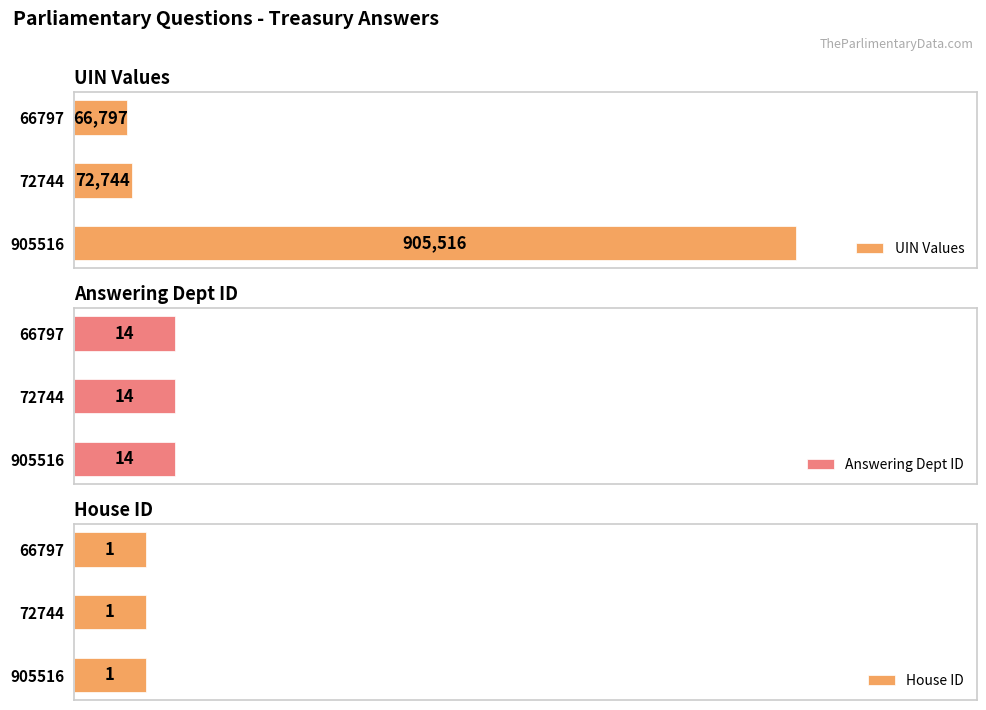

List the series in order of their peak value, highest first.

UIN Values, Answering Dept ID, House ID